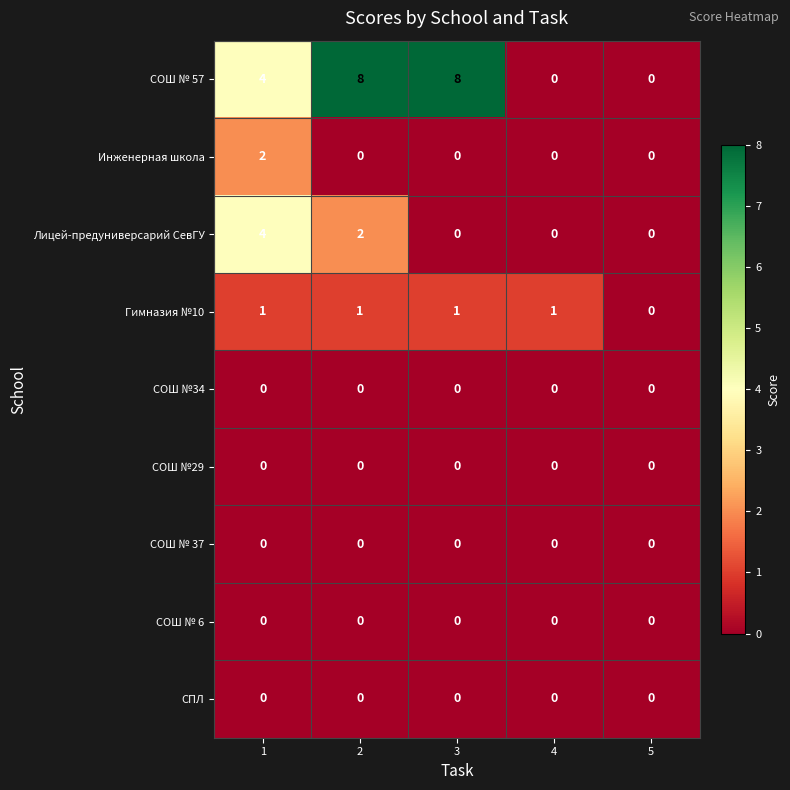

What is the average value of the СОШ № 57 series?

4